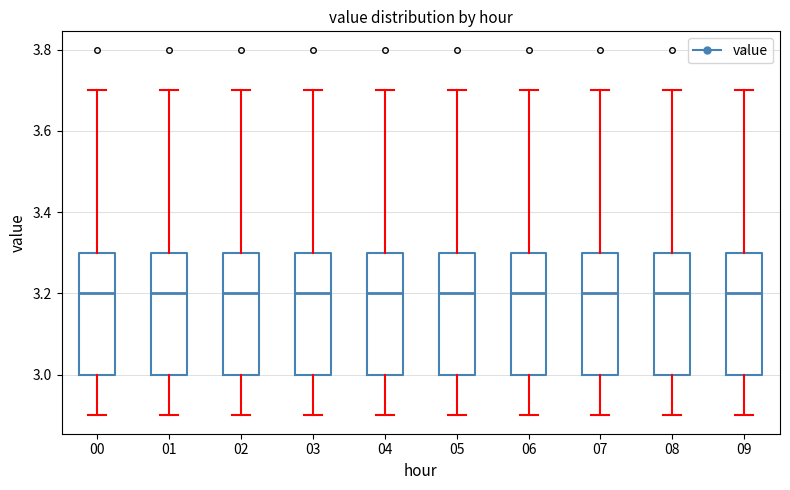

Reading left to right, transcribe this box plot: for each box, give where its median line is, the range the box spans, and where its two whiskers end, as read against the y-axis. The values are not printed on the chart, so give them approximately, as read against the axis.

00: median 3.2, box 3.0 to 3.3, whiskers 2.9 to 3.7
01: median 3.2, box 3.0 to 3.3, whiskers 2.9 to 3.7
02: median 3.2, box 3.0 to 3.3, whiskers 2.9 to 3.7
03: median 3.2, box 3.0 to 3.3, whiskers 2.9 to 3.7
04: median 3.2, box 3.0 to 3.3, whiskers 2.9 to 3.7
05: median 3.2, box 3.0 to 3.3, whiskers 2.9 to 3.7
06: median 3.2, box 3.0 to 3.3, whiskers 2.9 to 3.7
07: median 3.2, box 3.0 to 3.3, whiskers 2.9 to 3.7
08: median 3.2, box 3.0 to 3.3, whiskers 2.9 to 3.7
09: median 3.2, box 3.0 to 3.3, whiskers 2.9 to 3.7